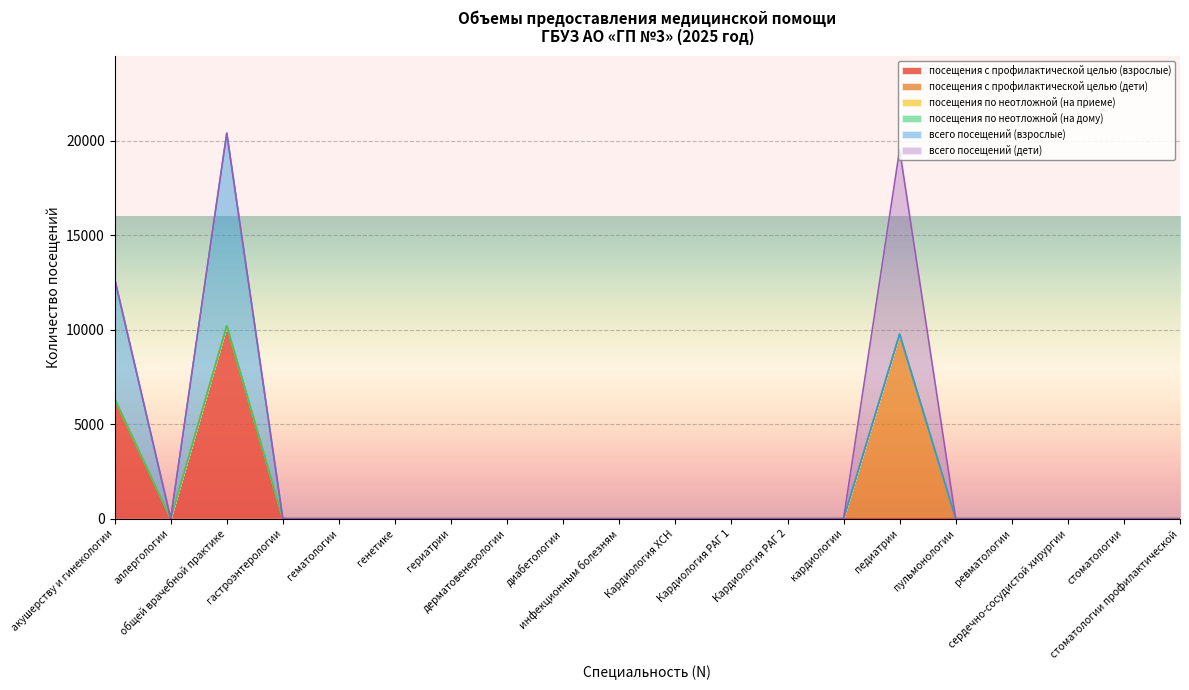

True or false: посещения по неотложной (на приеме) and посещения с профилактической целью (дети) cross at least once.

False